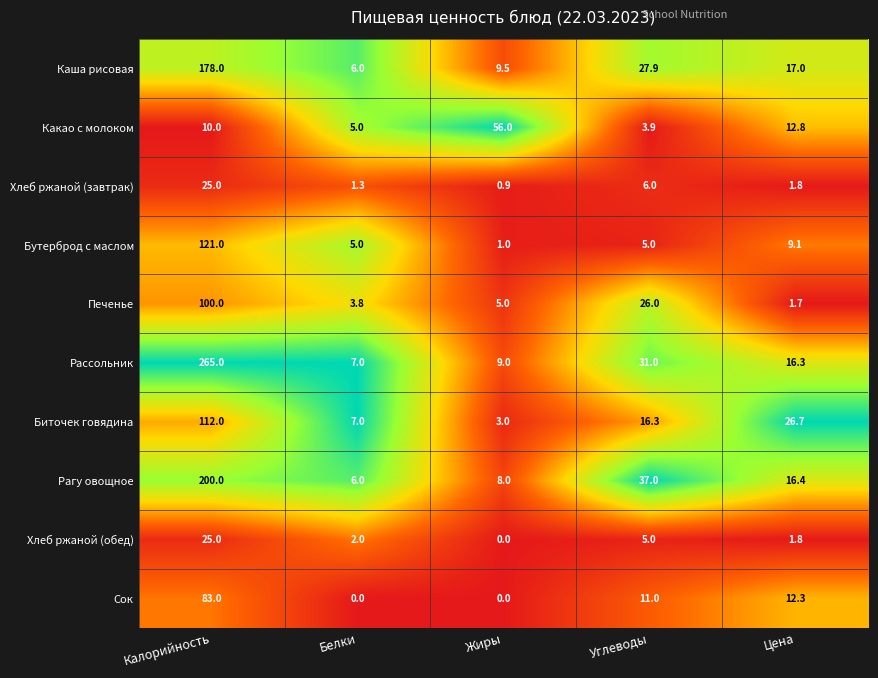

Which series has the largest range (max minus min)?

Рассольник